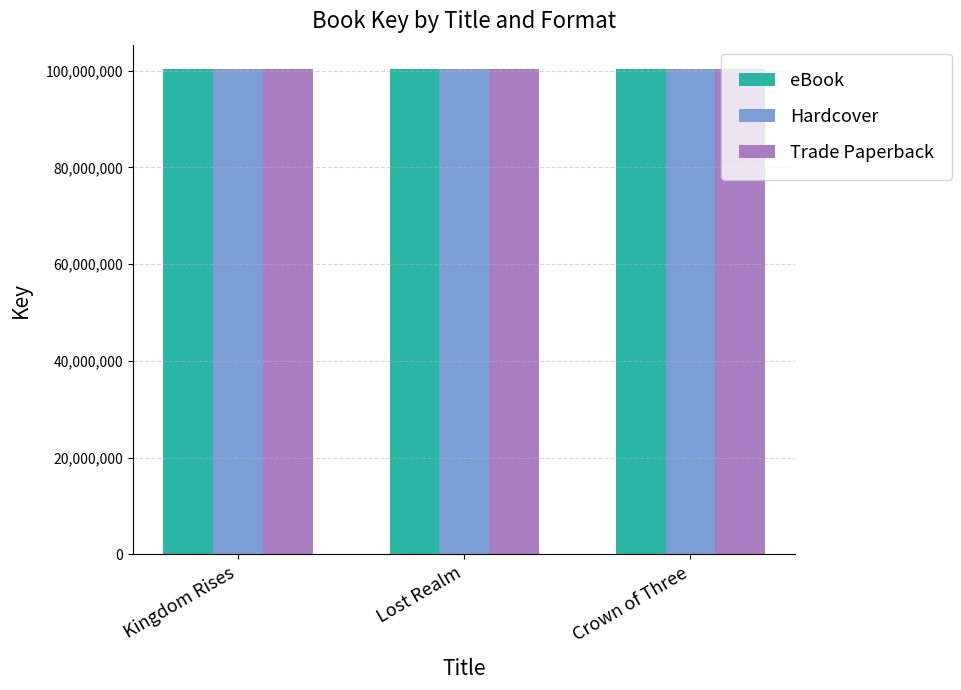

How many bars are there in total?

9